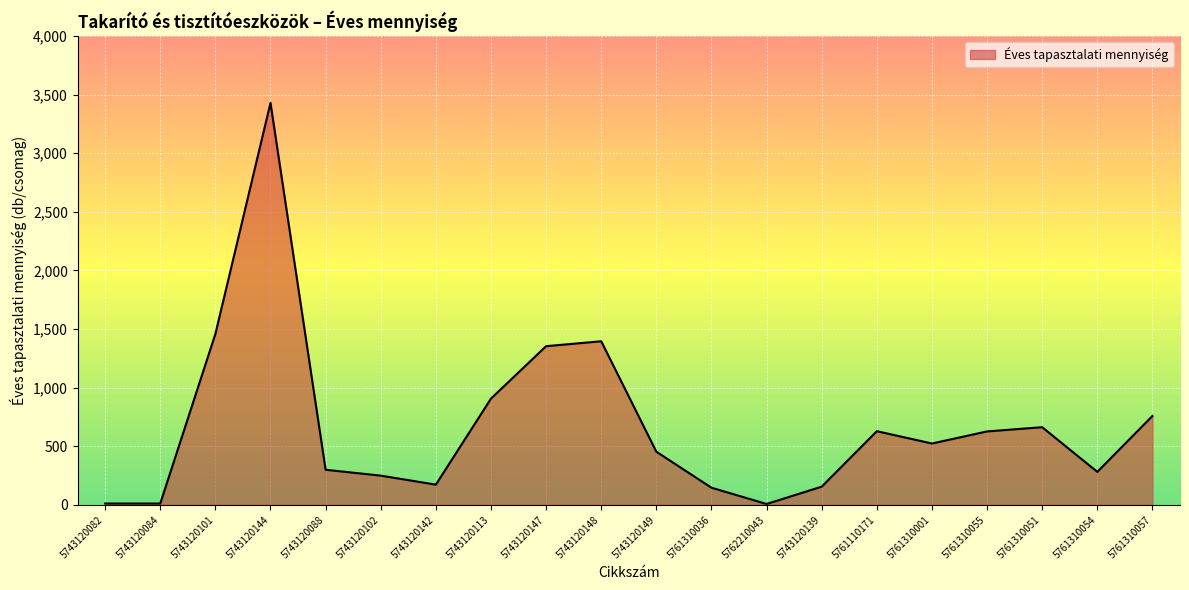

What position from the right is 5743120149?

10